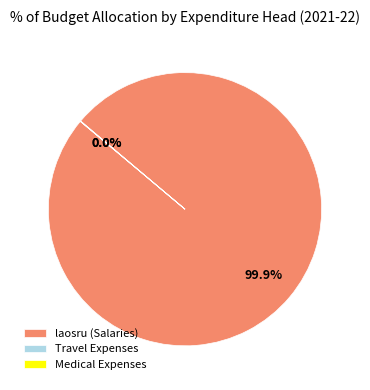

Which category has the biggest portion of the pie?

laosru (Salaries)